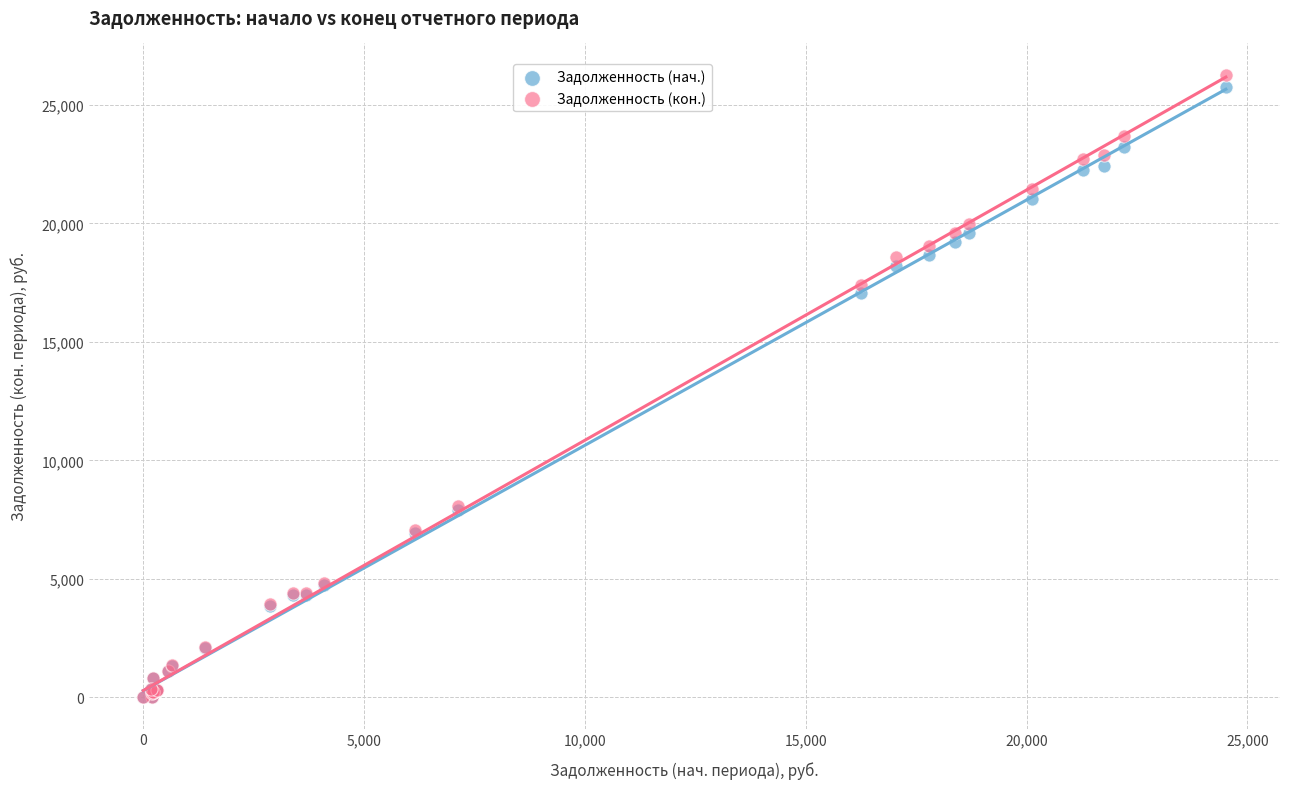

In the Задолженность (кон.) series, what Y value is closest to 13141?

17417.4